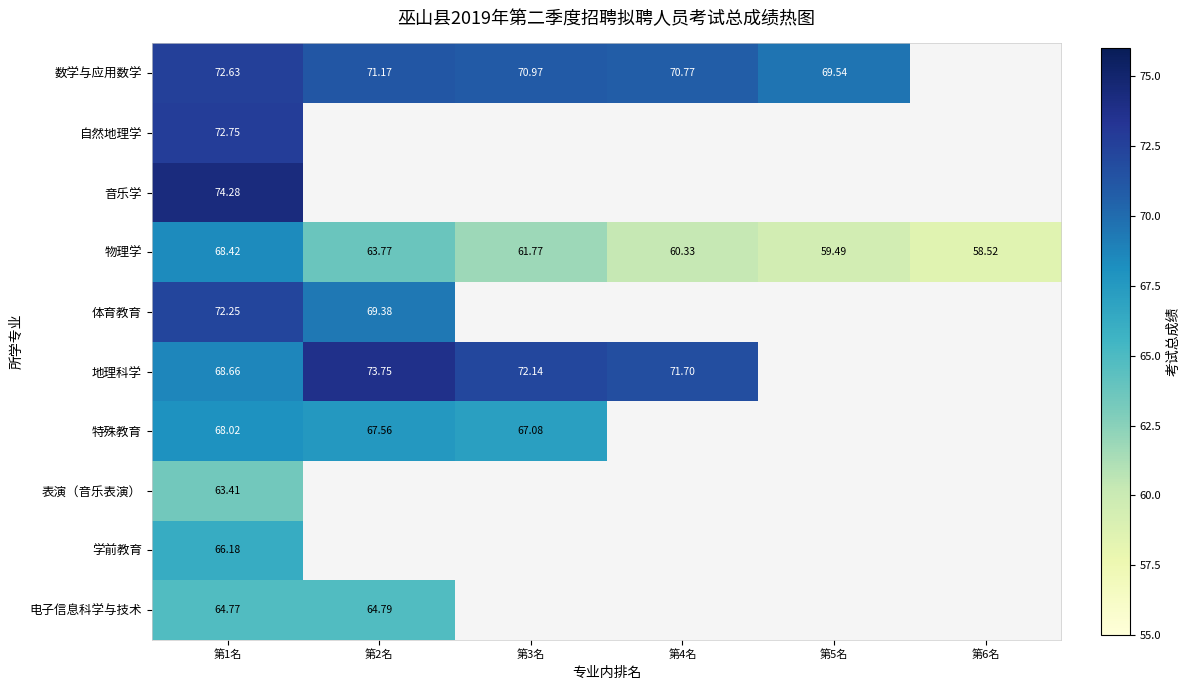

At 第1名, list the series in order from largest to smallest.

音乐学, 自然地理学, 数学与应用数学, 体育教育, 地理科学, 物理学, 特殊教育, 学前教育, 电子信息科学与技术, 表演（音乐表演）